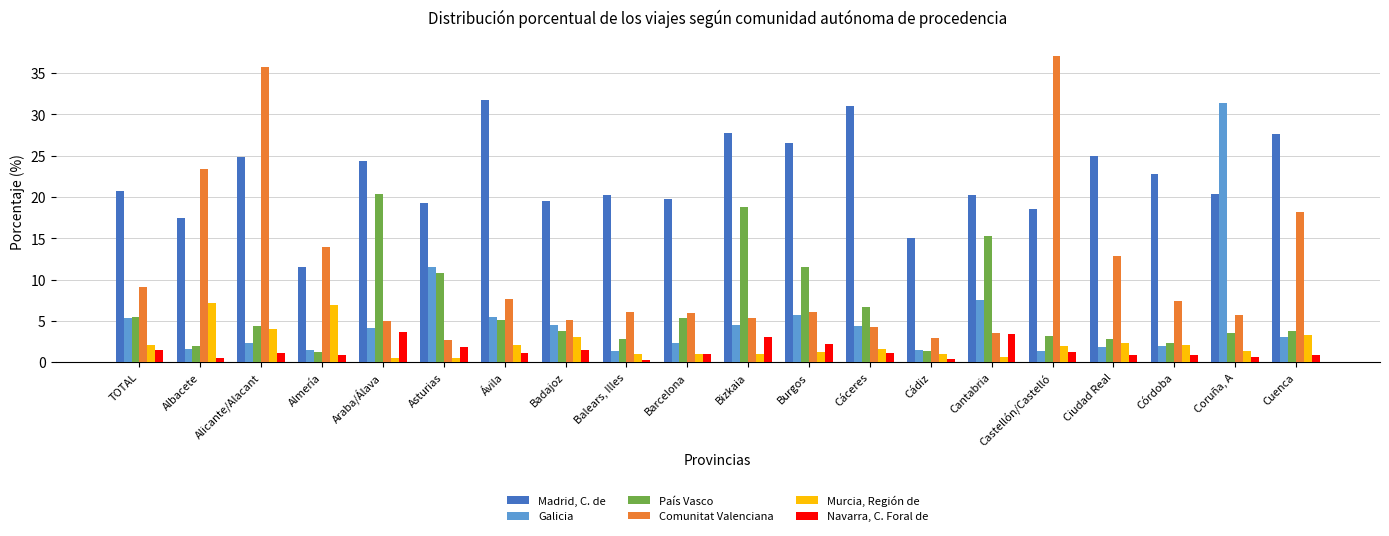

Which category has the highest value across all series?

Castellón/Castelló